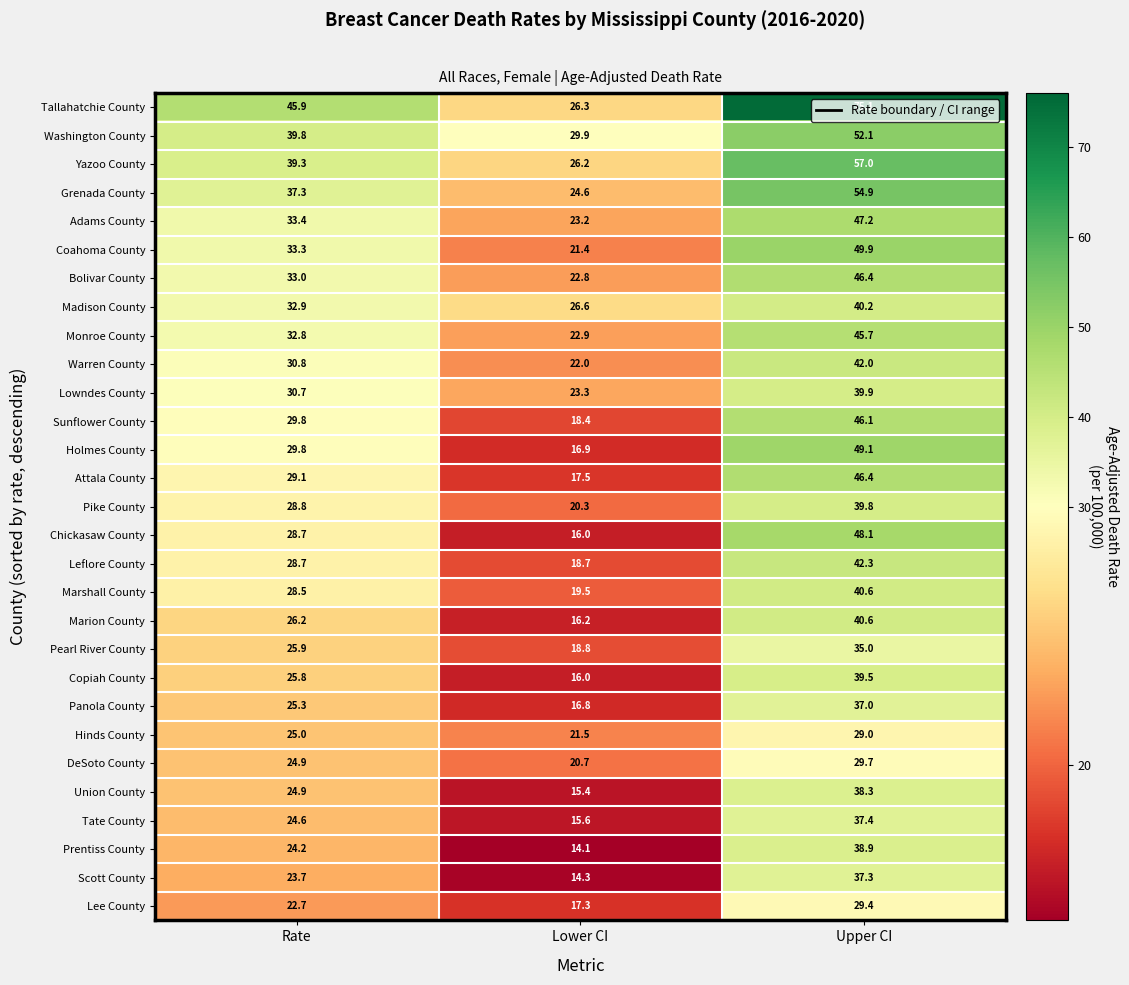

True or false: Washington County has a value of 52.1 at Upper CI.

True